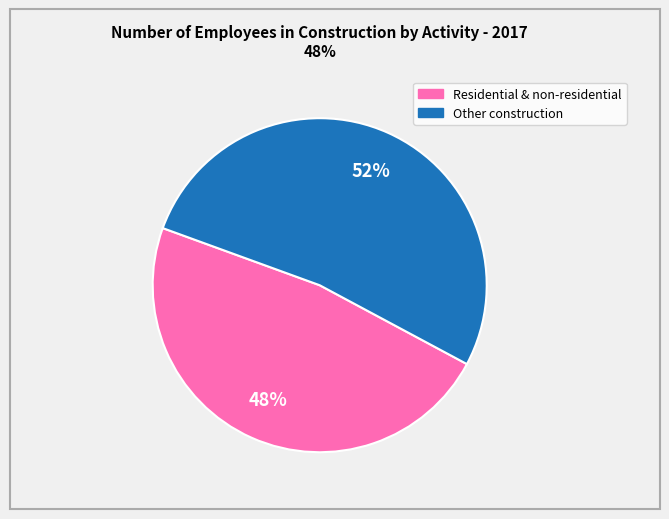

To the nearest percent, what is the average slice percentage?

50%